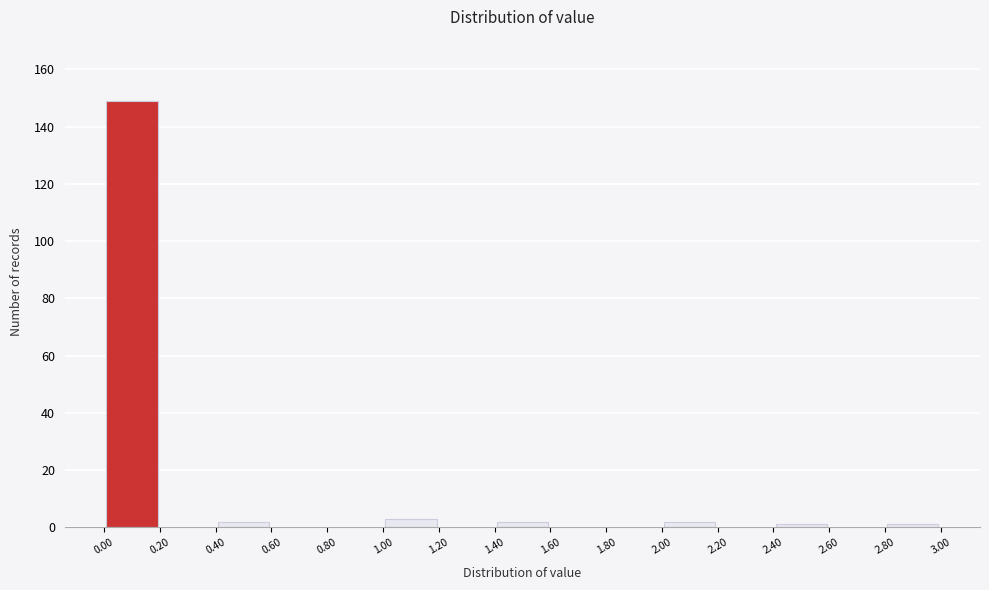

Reading left to right, list every bar in this chart as the range it spans on the x-axis followed by its height. The values are not printed on the chart, so give them approximately, as read against the axis.

0.00 to 0.20: 150
0.20 to 0.40: 0
0.40 to 0.60: 2
0.60 to 0.80: 0
0.80 to 1.00: 0
1.00 to 1.20: 4
1.20 to 1.40: 0
1.40 to 1.60: 2
1.60 to 1.80: 0
1.80 to 2.00: 0
2.00 to 2.20: 2
2.20 to 2.40: 0
2.40 to 2.60: under 2
2.60 to 2.80: 0
2.80 to 3.00: under 2